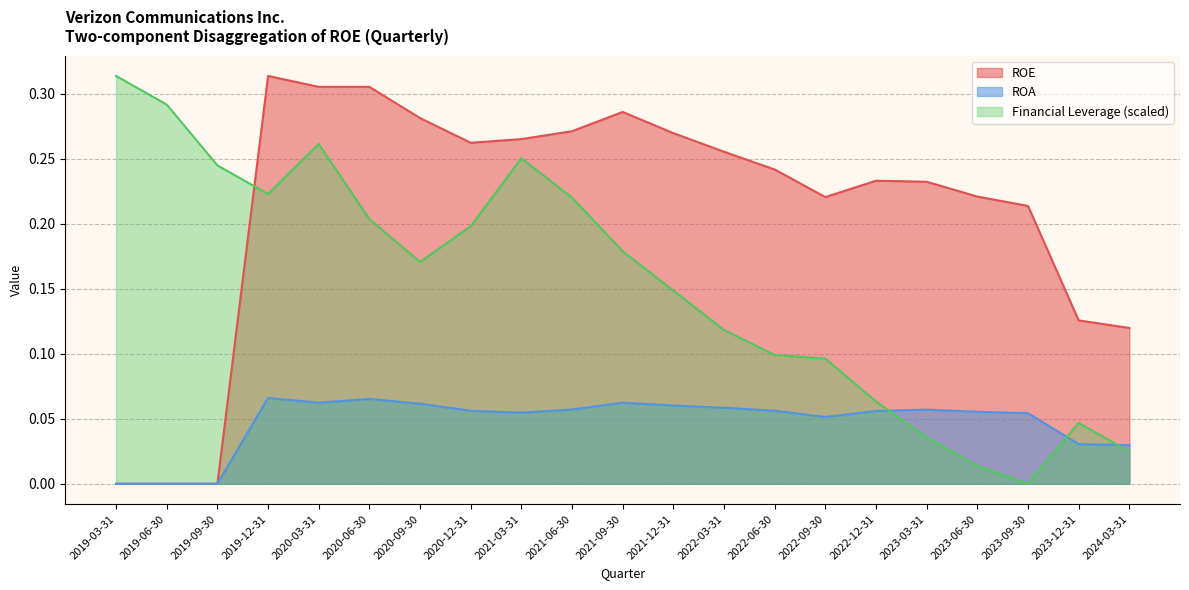

How many lines are shown in the chart?

3